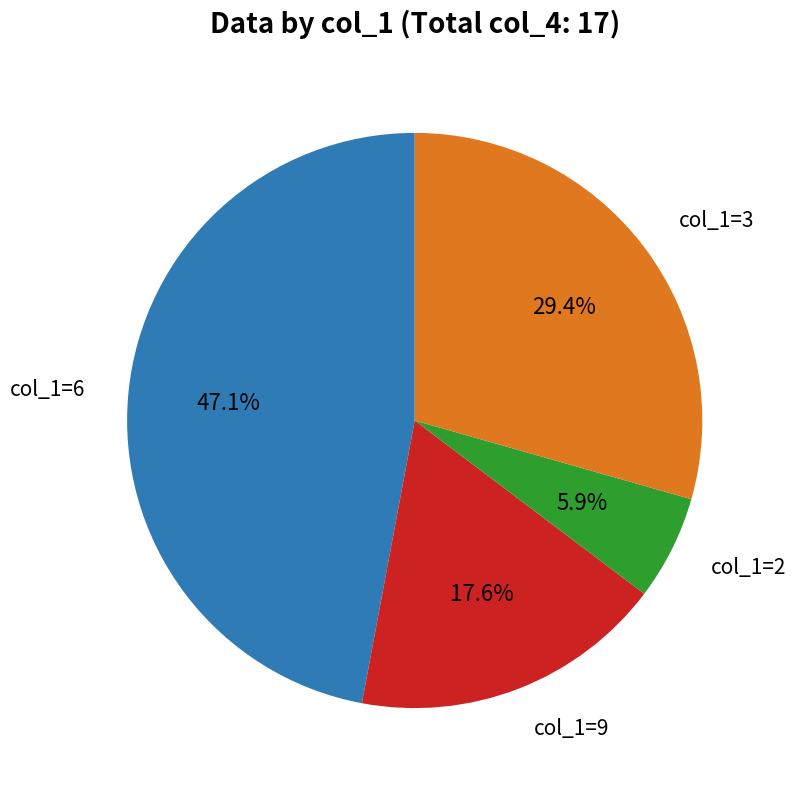

Is there a majority slice in this chart?

No